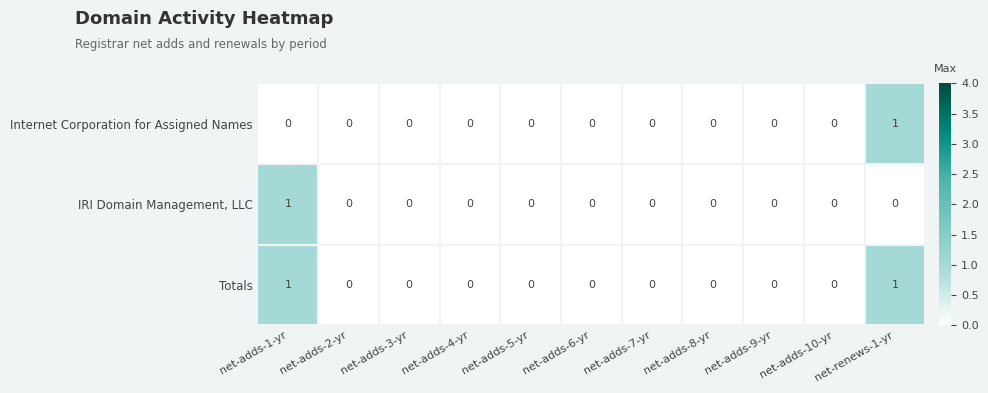

Count the number of categories in the chart.

11